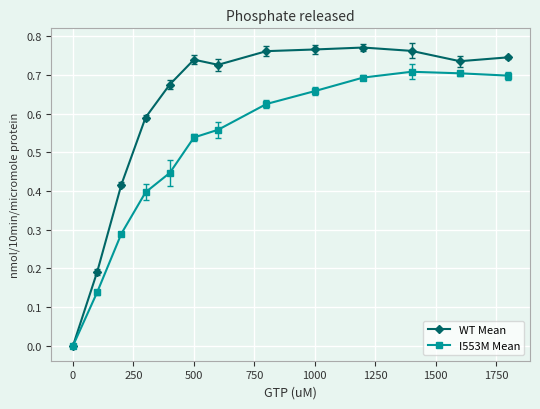

True or false: I553M Mean has more than 2 interior local peaks.

False